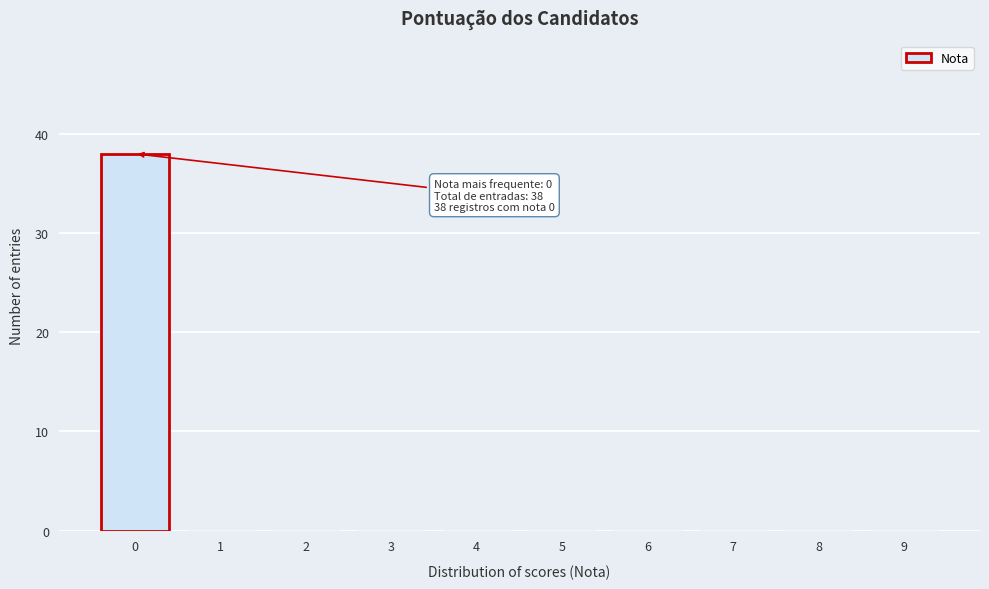

Which range on the x-axis has the tallest bar?

-0.5 to 0.5